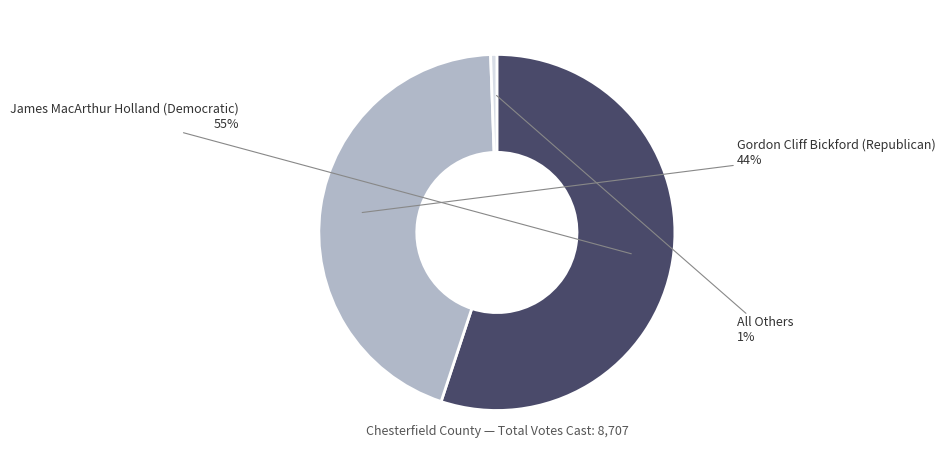

What is the largest slice in the pie chart?

James MacArthur Holland (Democratic)